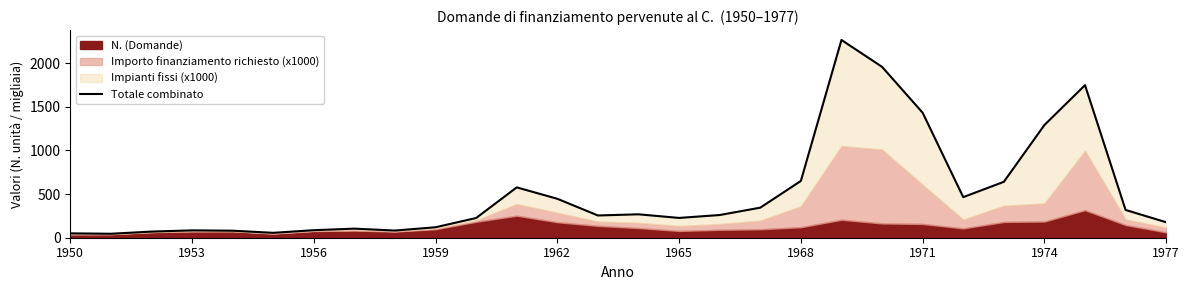

What is the greatest value displayed?

2266.5